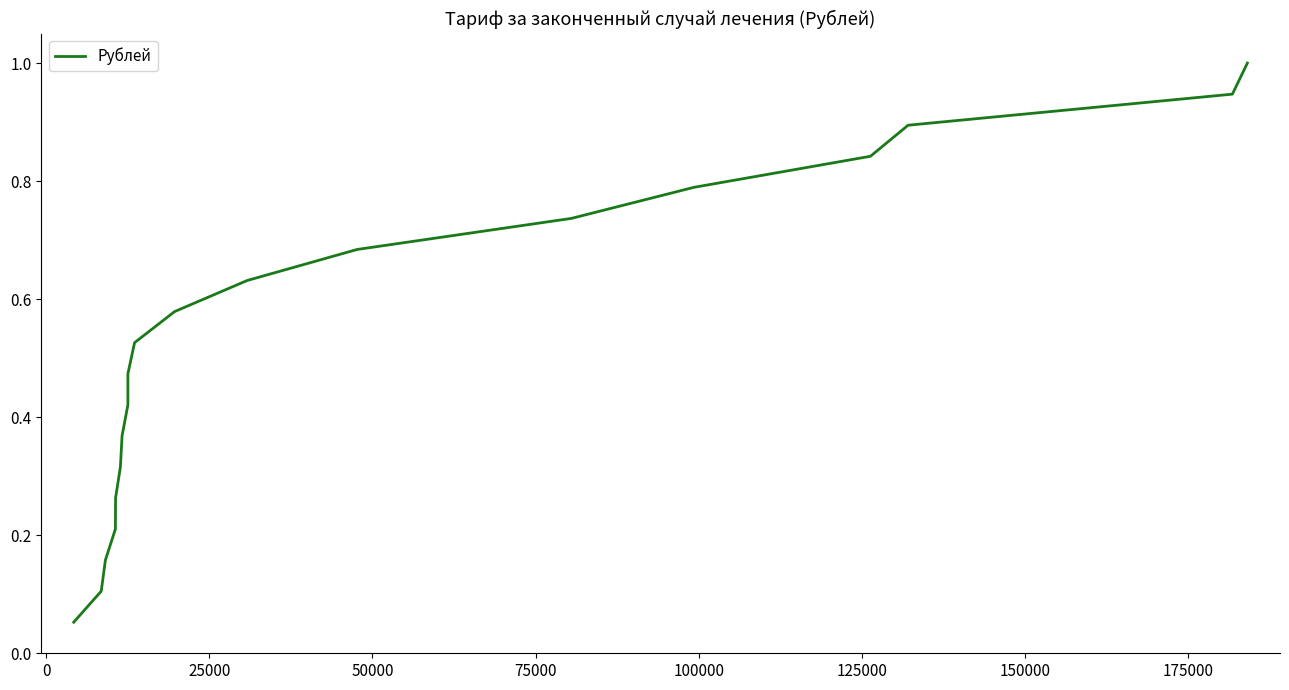

How many data points does each series have?

19